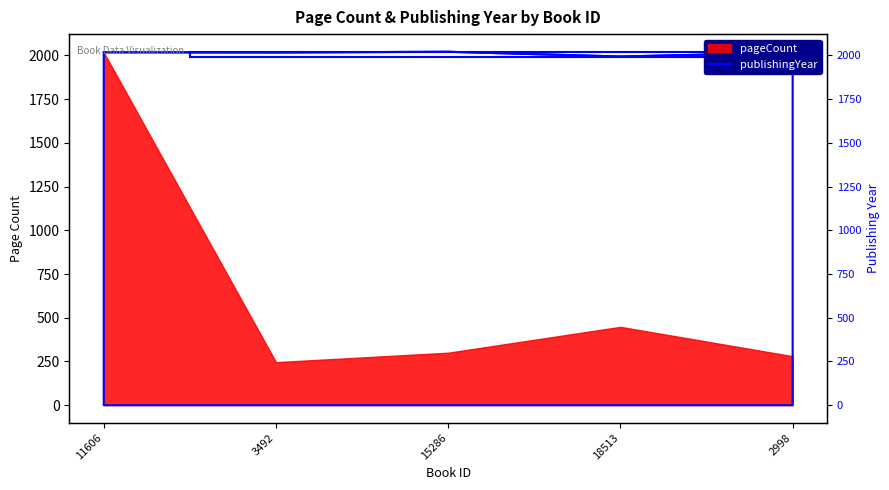

What is the label of the 1st point from the right?

2998